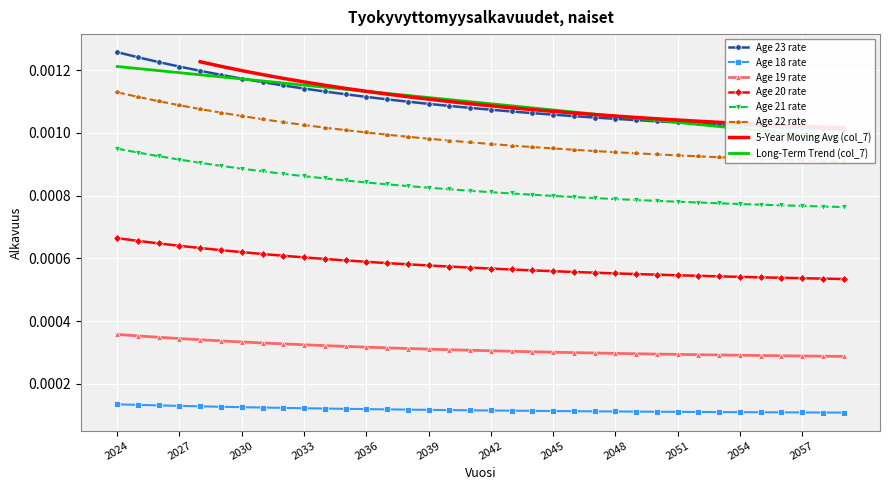

Count the Age 19 rate values in the range 0 to 1.

36